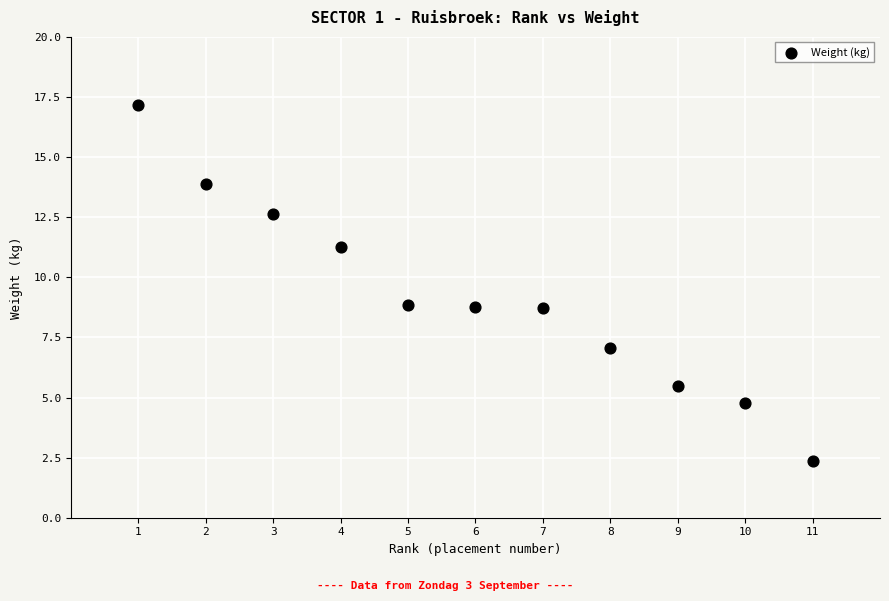

What is the range of Y values (max minus min)?

14.8